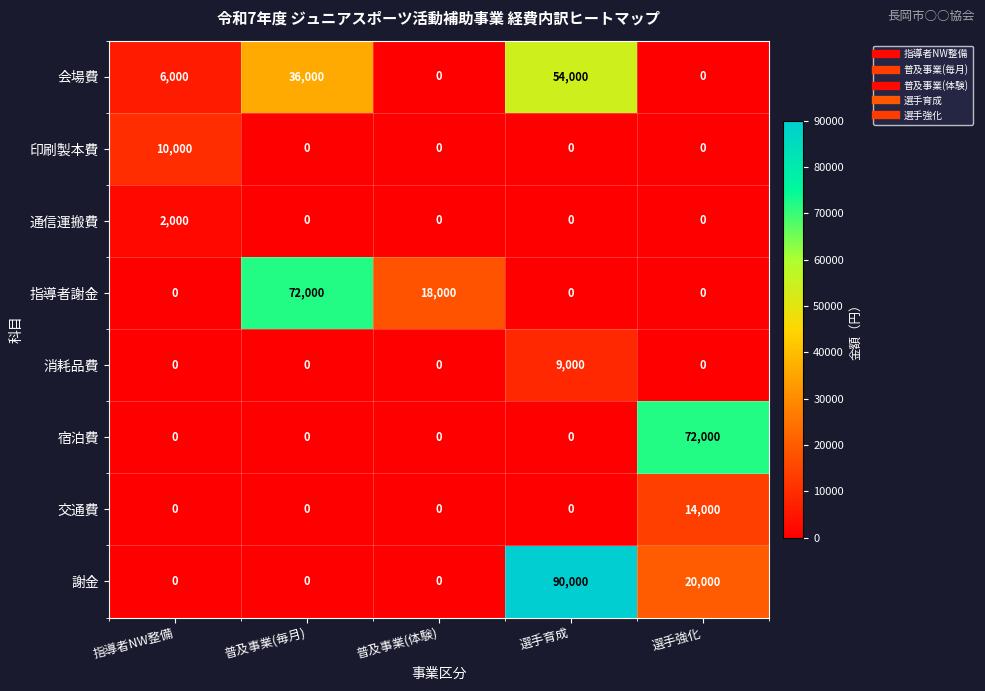

The value of 謝金 at 指導者NW整備 is 0. True or false?

True